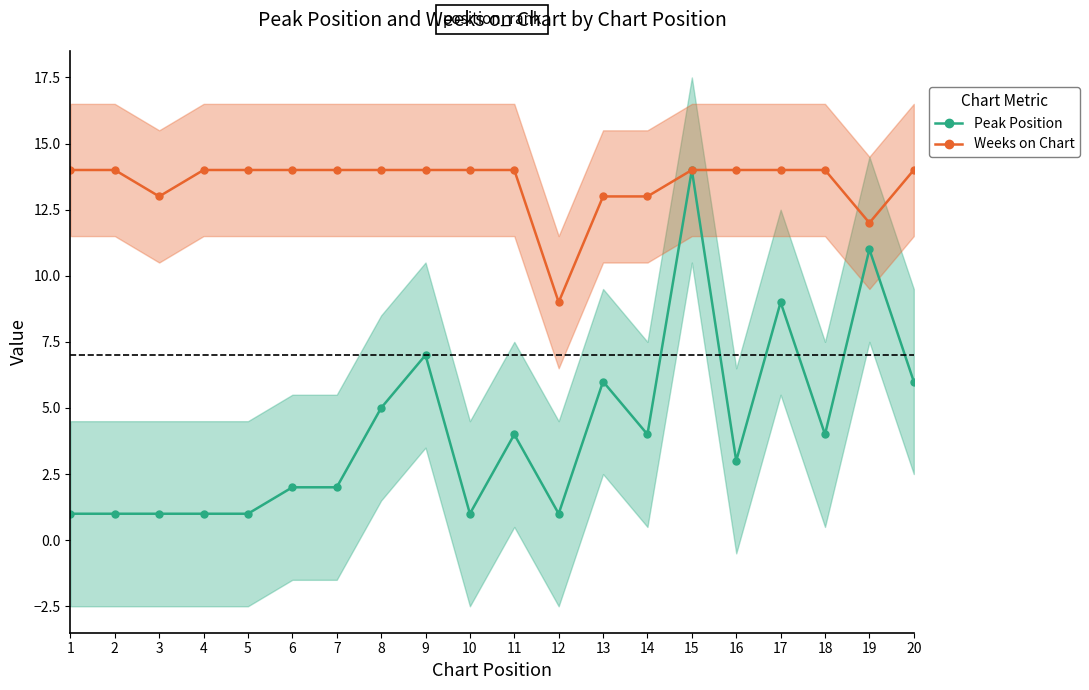

True or false: Weeks on Chart and Peak Position cross at least once.

False